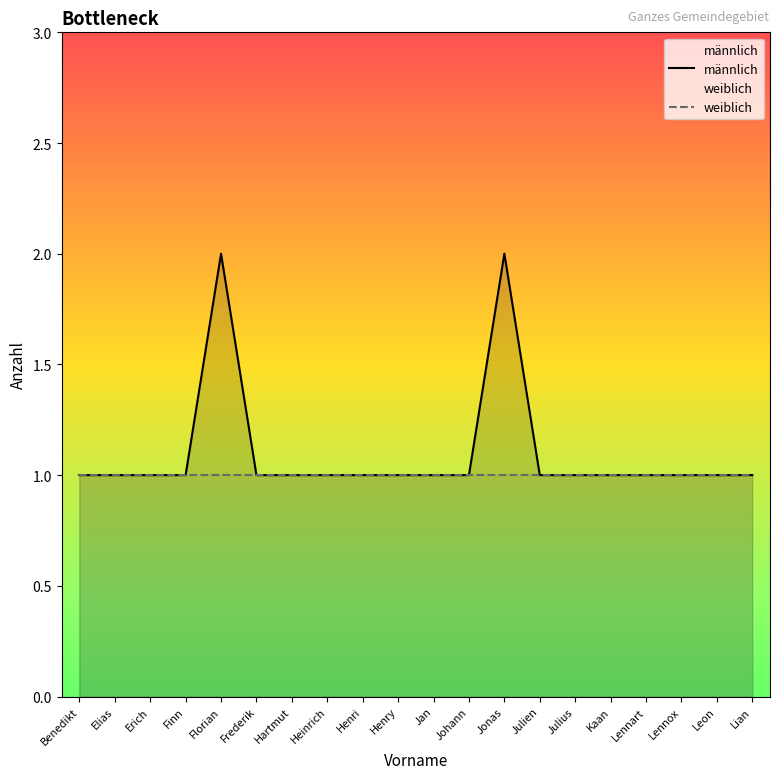

What is the label of the 17th point from the left?

Lennart